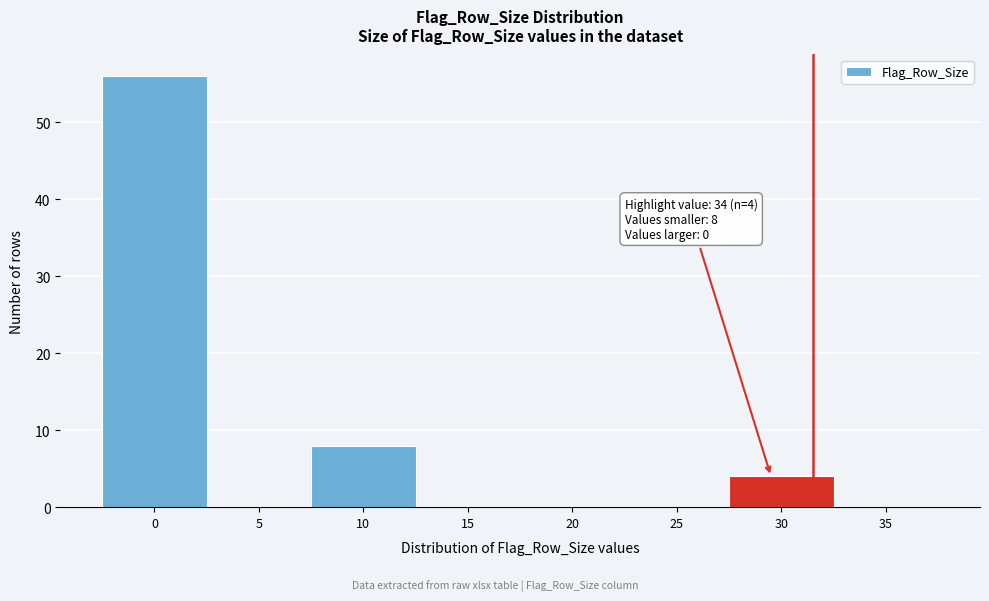

Reading left to right, transcribe all the data shown in this chart.

0=56	5=0	10=8	15=0	20=0	25=0	30=4	35=0